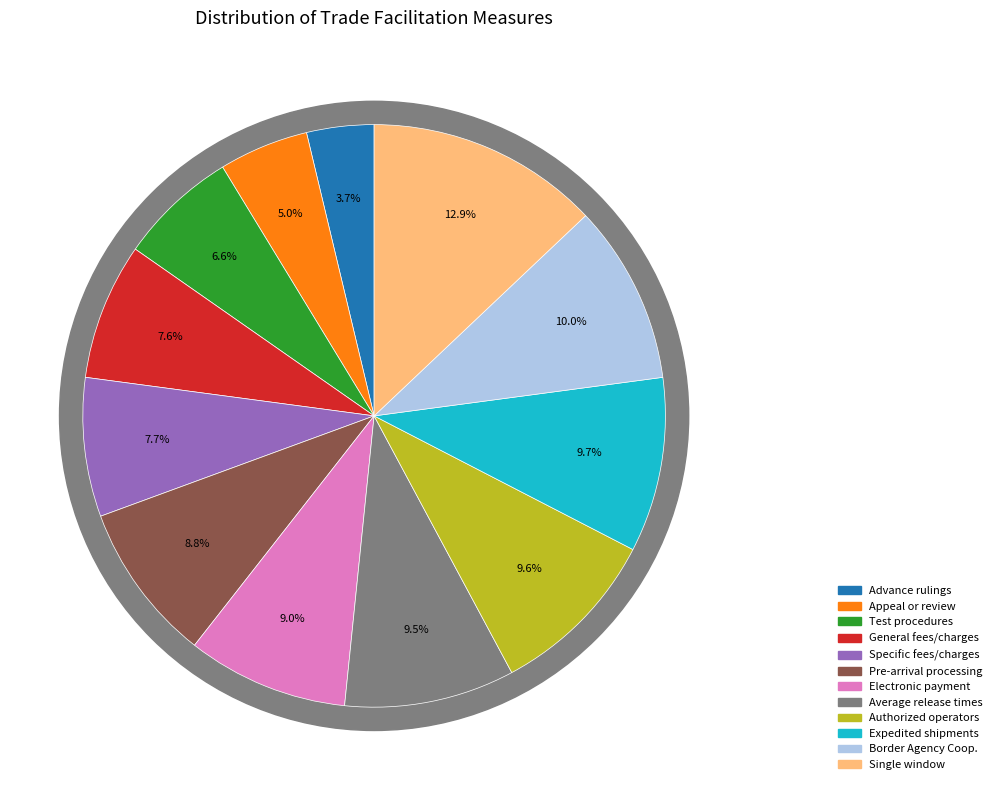

Is there a majority slice in this chart?

No